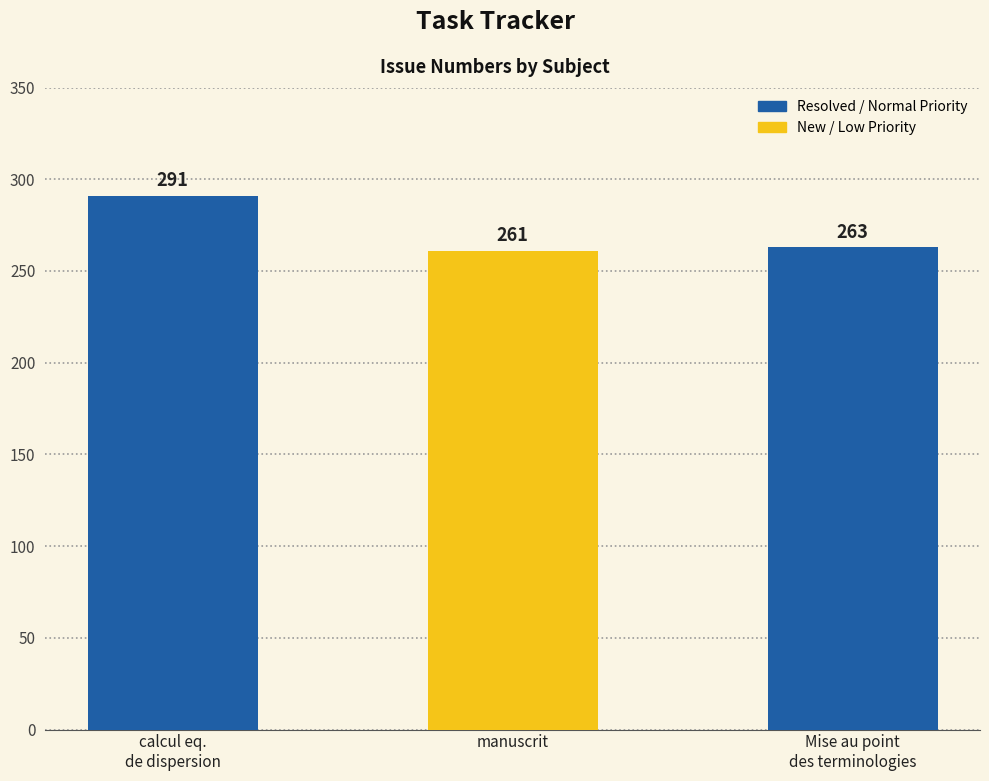

Rank the categories by value from lowest to highest.

manuscrit, Mise au point
des terminologies, calcul eq.
de dispersion